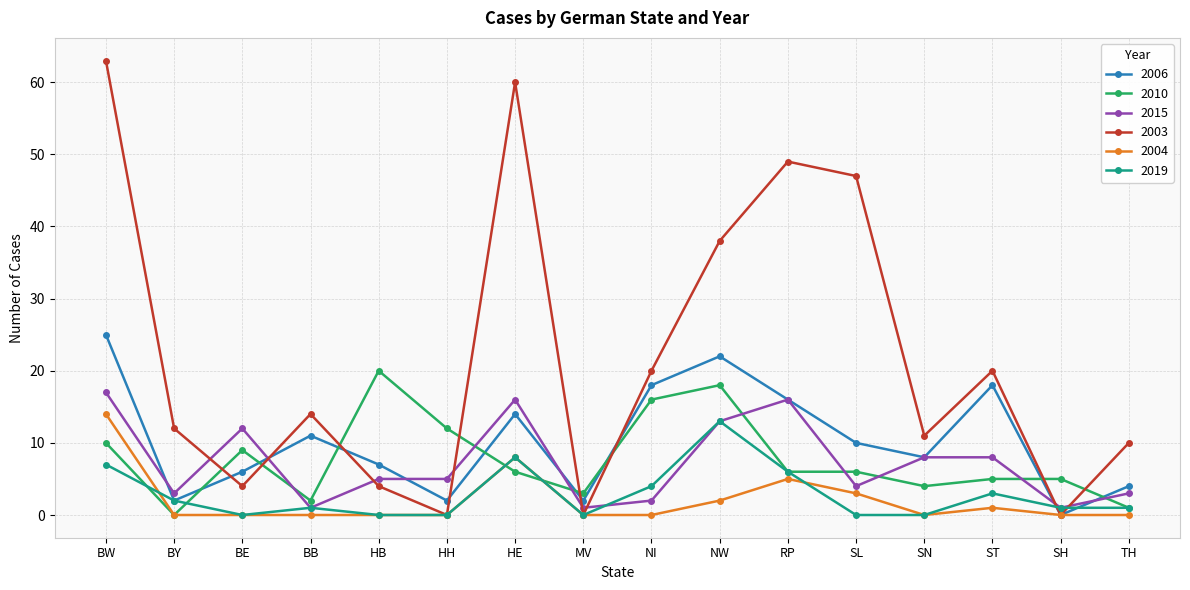

Read the 2019 value at BW, to the nearest 10.

10